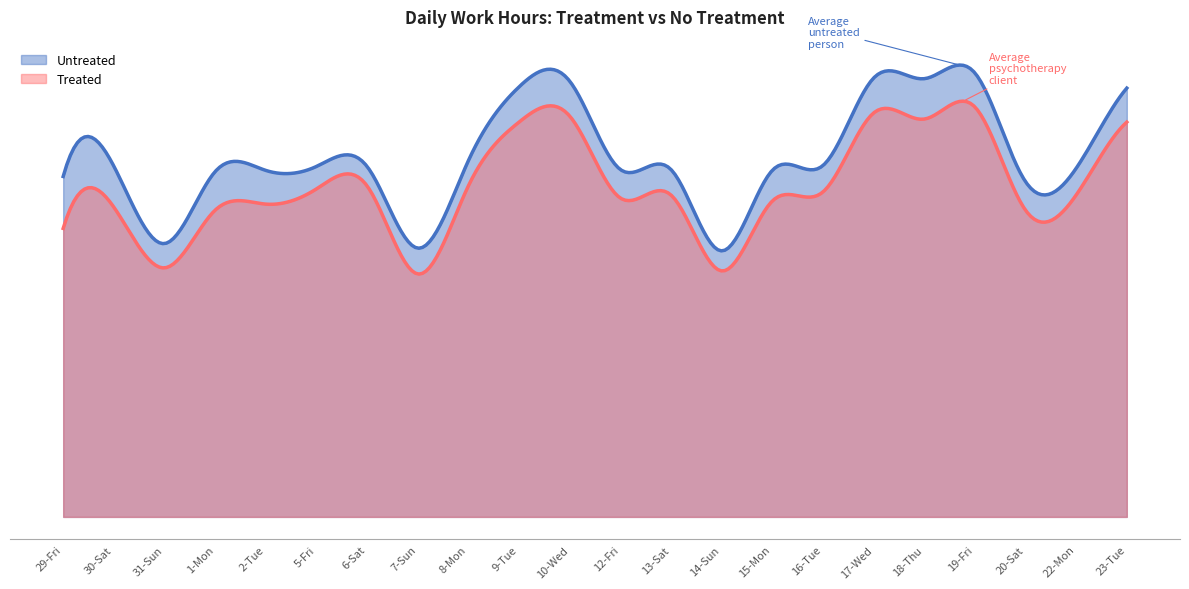

Reading right to left, extract all data points from this chart.

Untreated: 23-Tue=14.1	22-Mon=11.5	20-Sat=11.0	19-Fri=14.6	18-Thu=14.4	17-Wed=14.4	16-Tue=11.6	15-Mon=11.4	14-Sun=8.8	13-Sat=11.4	12-Fri=11.4	10-Wed=14.3	9-Tue=14.2	8-Mon=11.7	7-Sun=8.8	6-Sat=11.5	5-Fri=11.5	2-Tue=11.4	1-Mon=11.4	31-Sun=9.0	30-Sat=11.6	29-Fri=11.2
Treated: 23-Tue=13.0	22-Mon=10.6	20-Sat=10.1	19-Fri=13.5	18-Thu=13.1	17-Wed=13.3	16-Tue=10.7	15-Mon=10.4	14-Sun=8.1	13-Sat=10.6	12-Fri=10.5	10-Wed=13.2	9-Tue=13.0	8-Mon=10.9	7-Sun=8.0	6-Sat=10.9	5-Fri=10.8	2-Tue=10.3	1-Mon=10.1	31-Sun=8.2	30-Sat=10.2	29-Fri=9.5